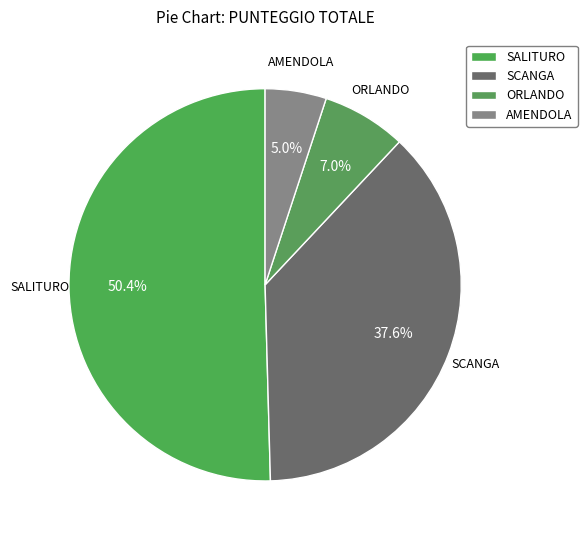

To the nearest percent, what portion does AMENDOLA represent?

5%